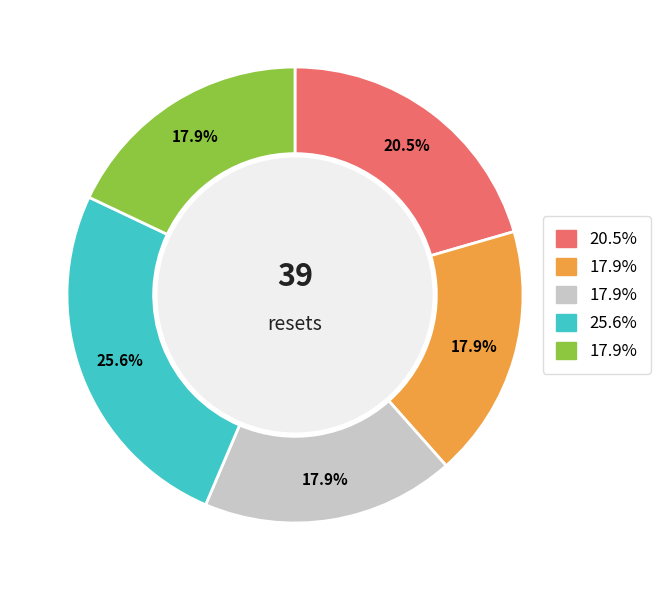

Is there a majority slice in this chart?

No